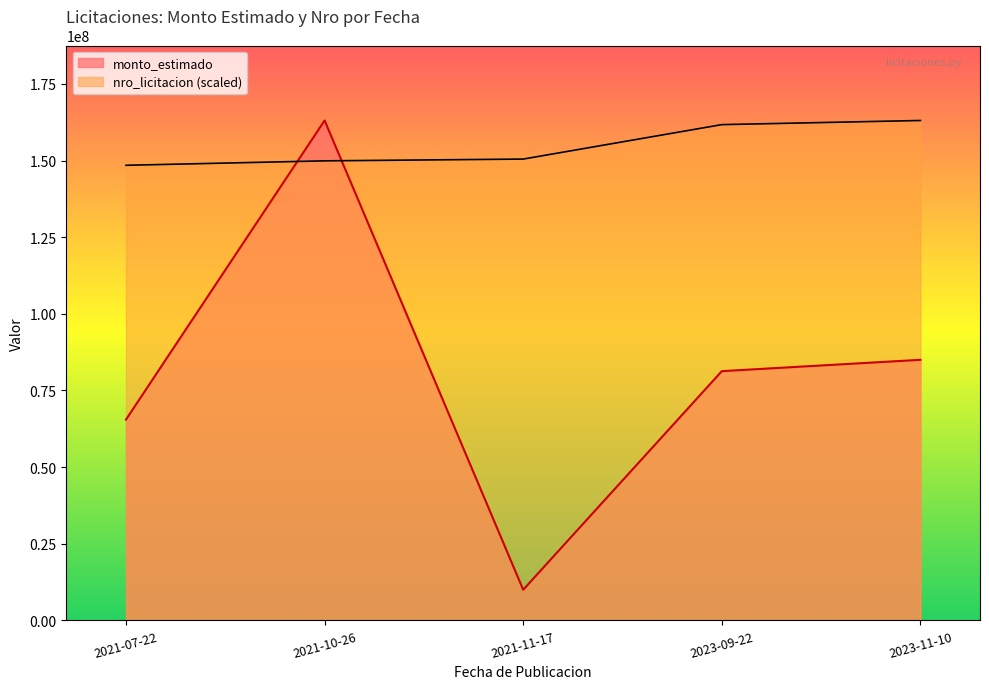

Where does the nro_licitacion series first go above 150477004?

2021-11-17